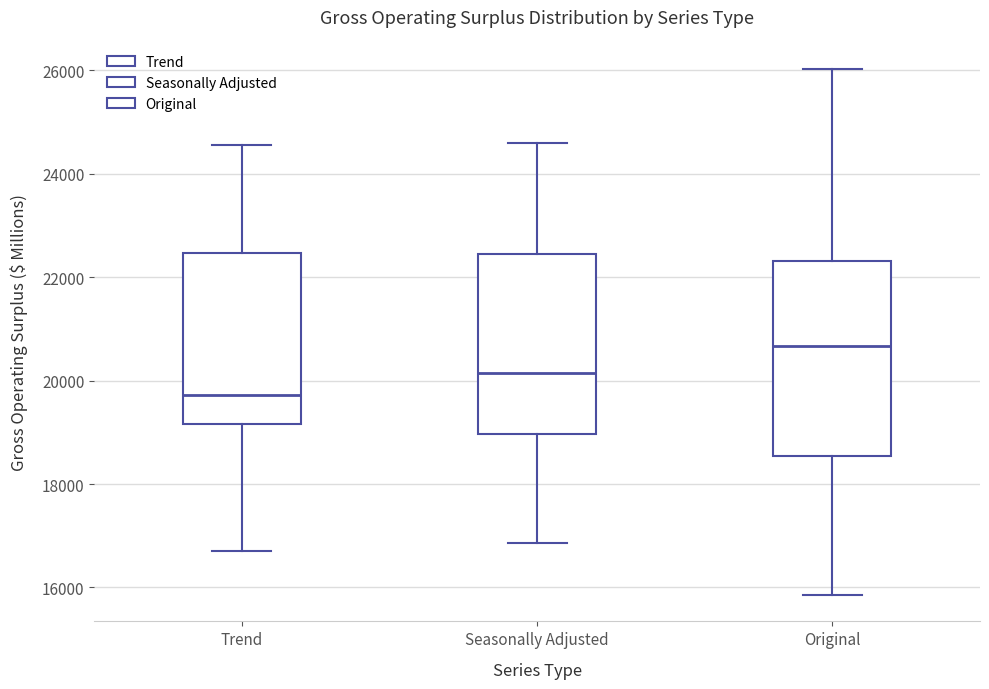

Which box is the tallest, from its lower edge to its upper edge?

Original